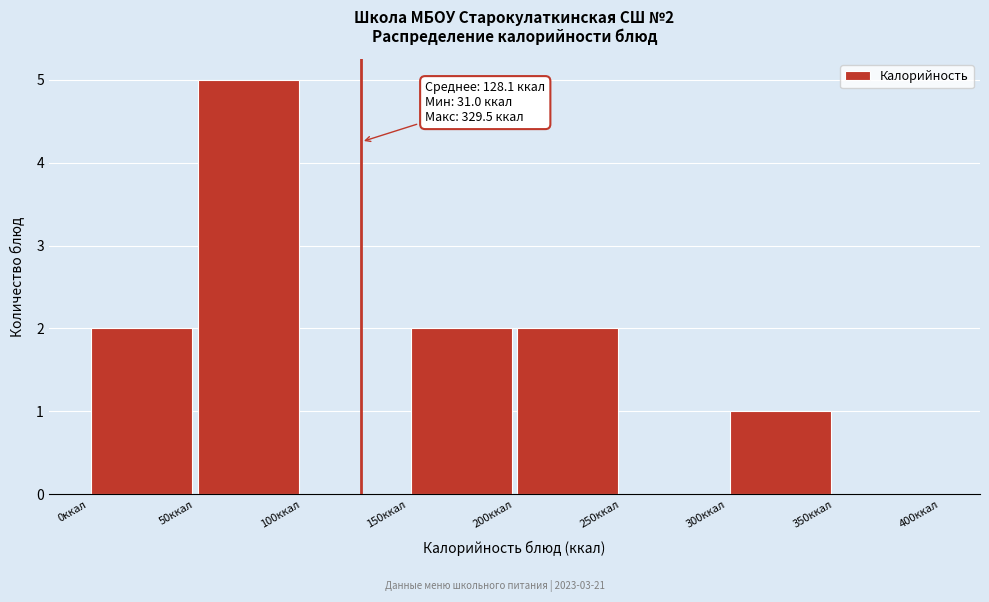

Over which range of the x-axis is the bar tallest?

50 to 100